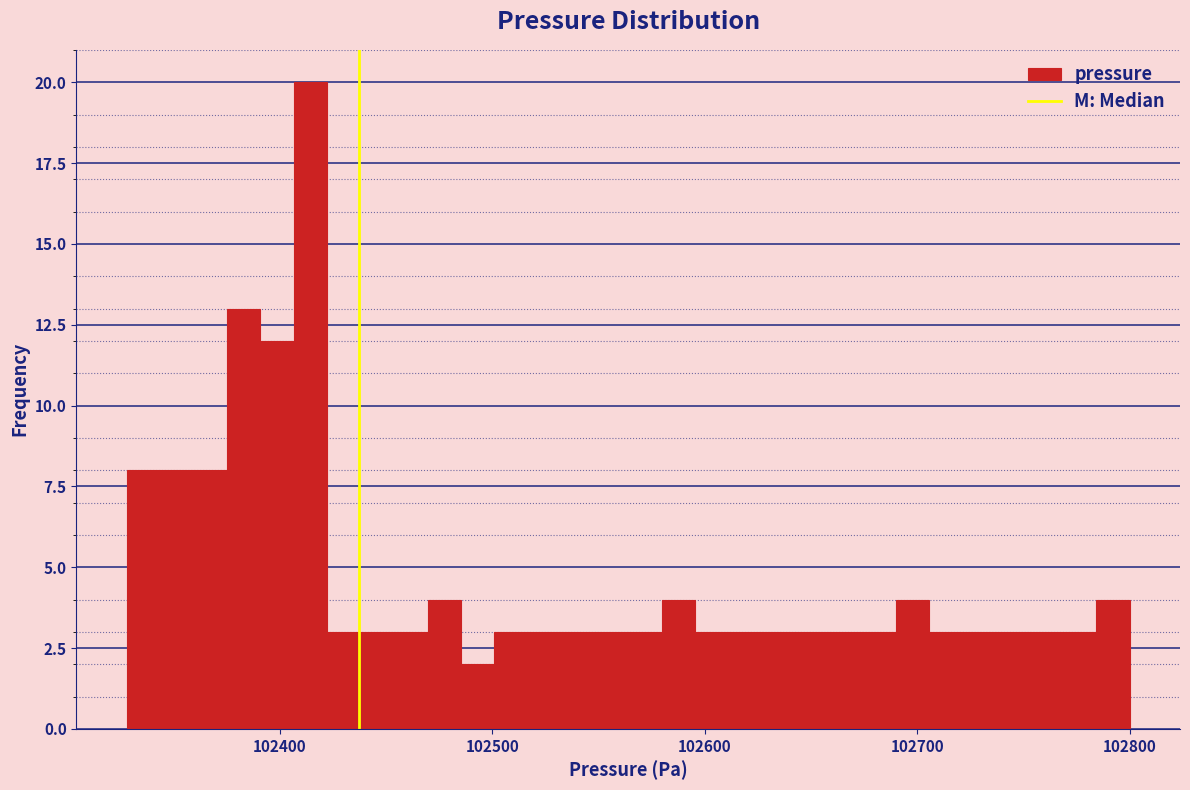

Read against the x-axis, roughly where is the centre of the tallest bar?

102410